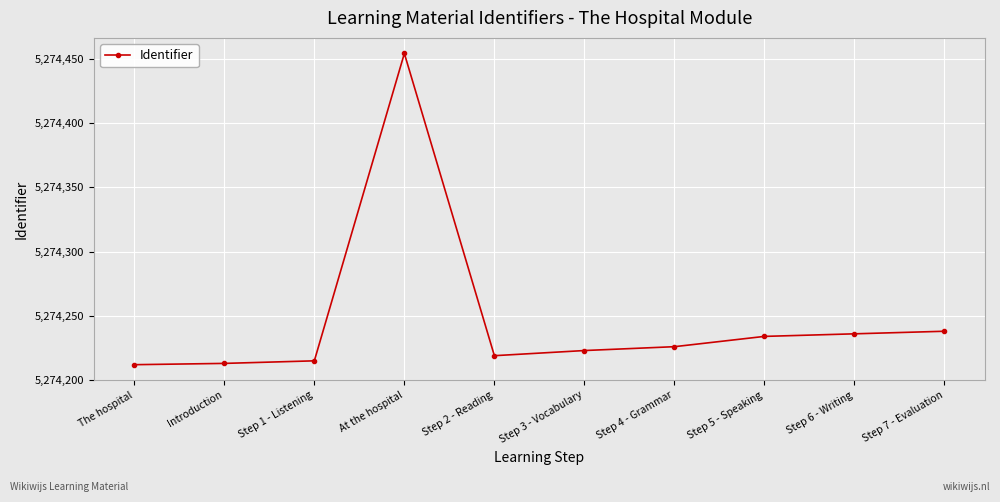

Between Step 5 - Speaking and Step 1 - Listening, which is larger?

Step 5 - Speaking